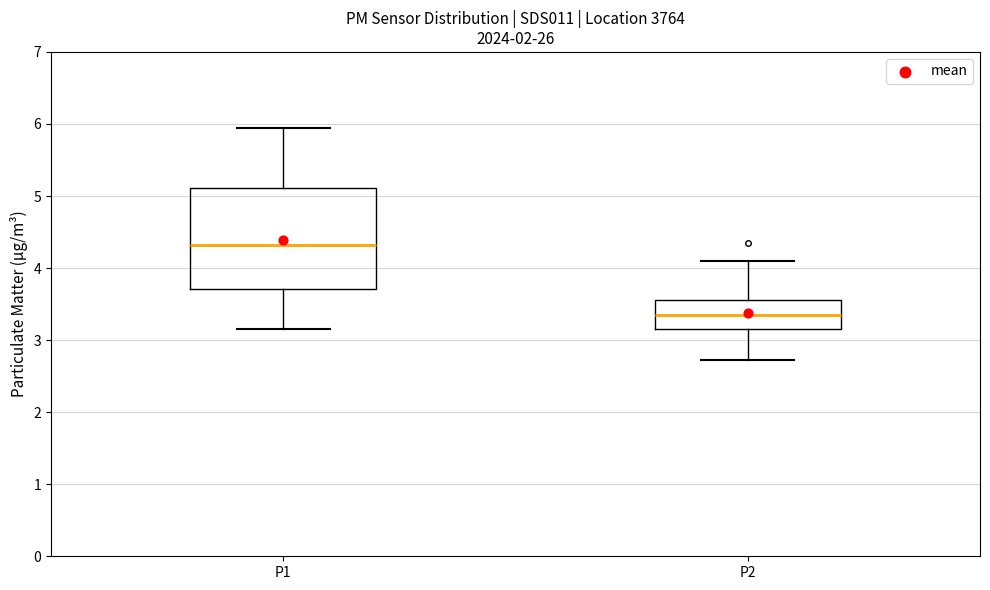

Which box's median line is the highest?

P1